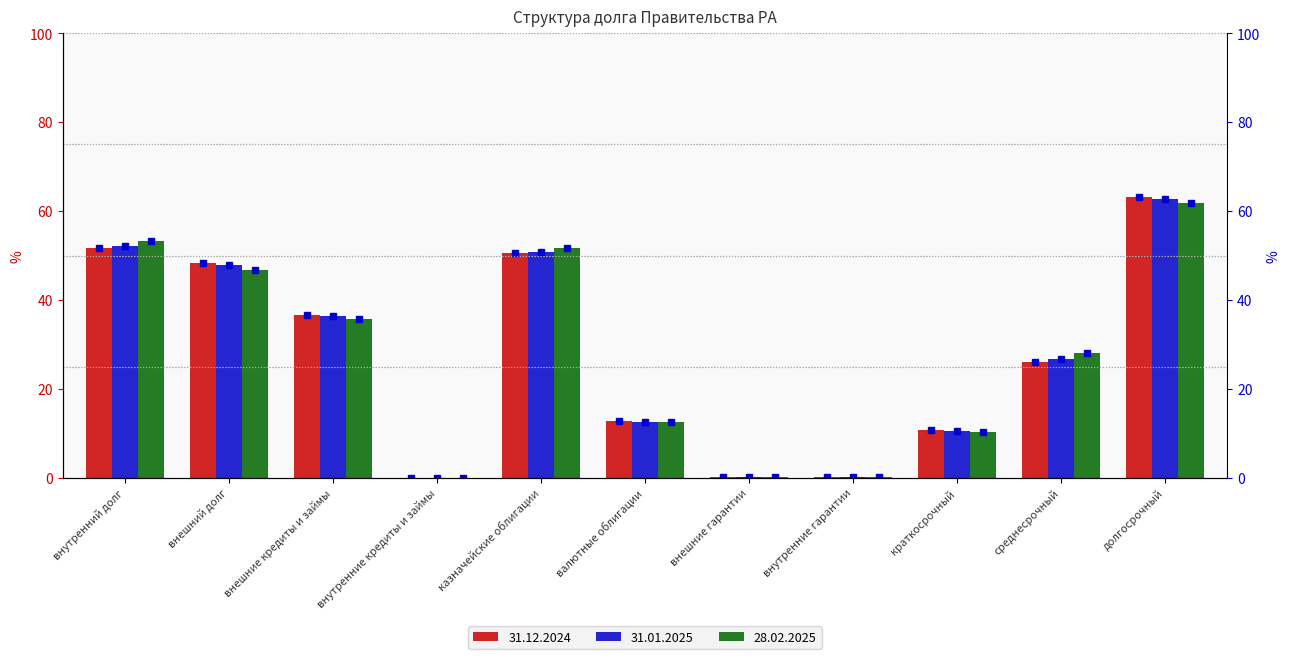

At how many categories does at least one series exceed 26?

6